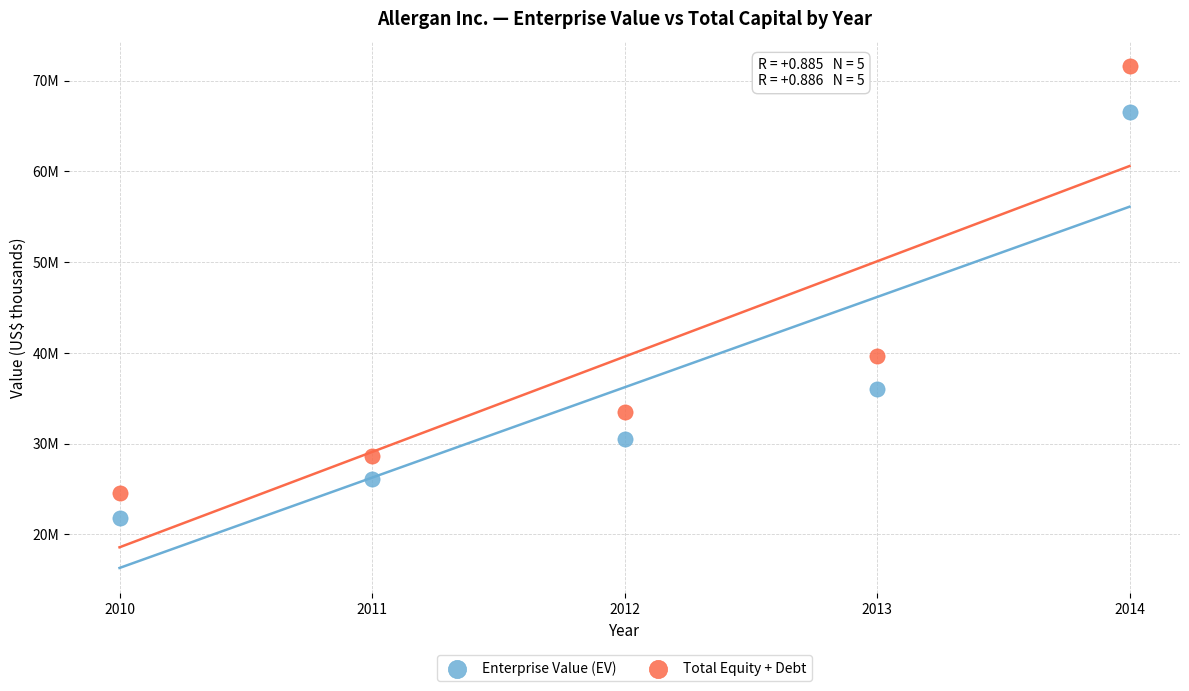

Which series has the largest Y range (max minus min)?

Total Equity + Debt